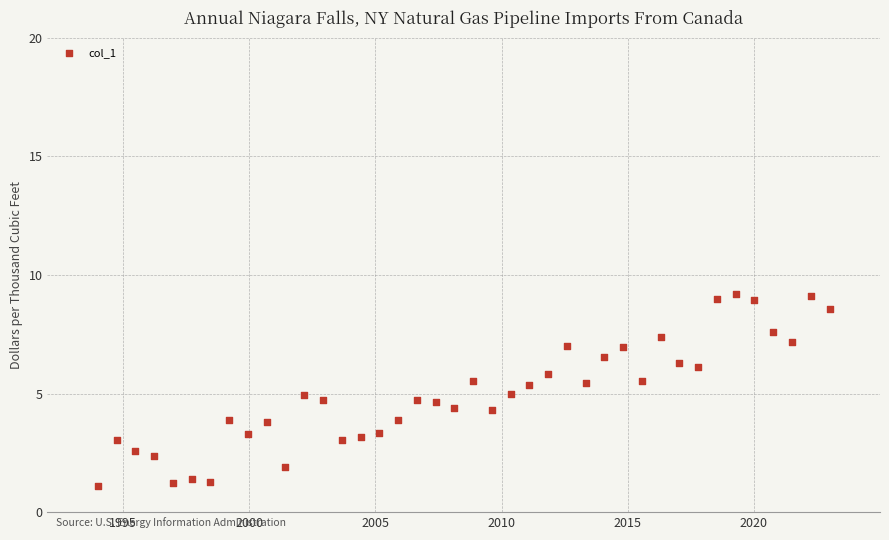

What is the range of Y values (max minus min)?

8.1